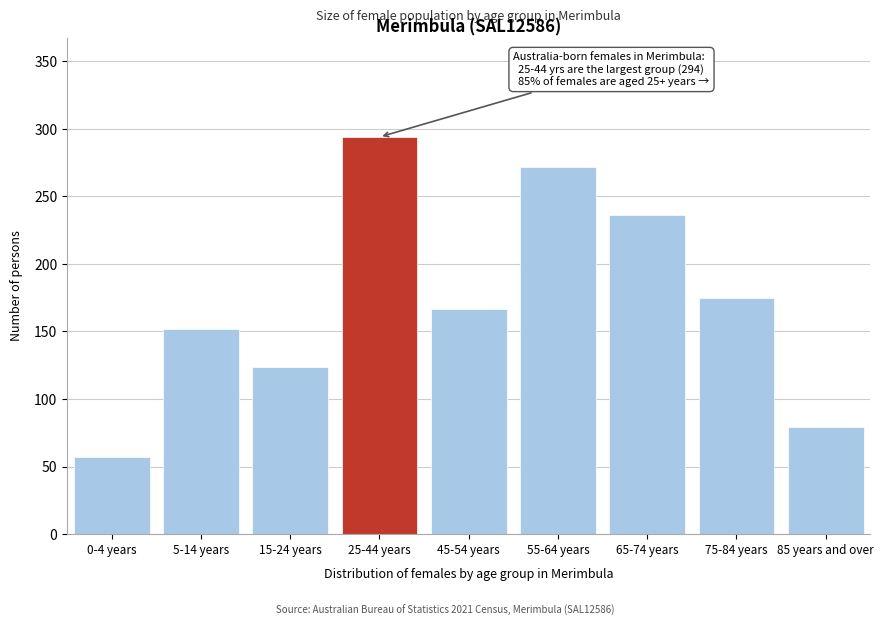

Reading left to right, extract all data points from this chart.

0-4 years=57	5-14 years=152	15-24 years=124	25-44 years=294	45-54 years=167	55-64 years=272	65-74 years=236	75-84 years=175	85 years and over=79